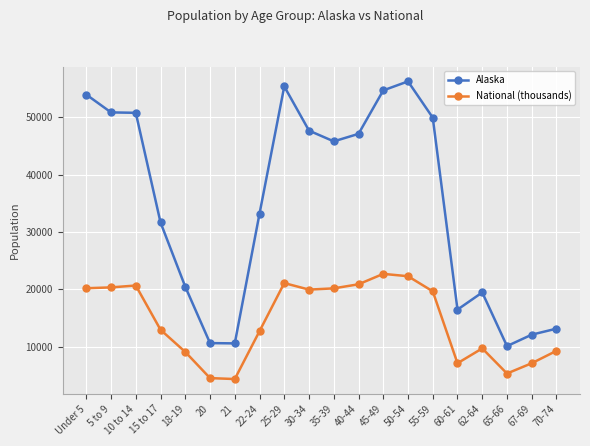

List the series in order of their overall mean, highest first.

Alaska, National (thousands)